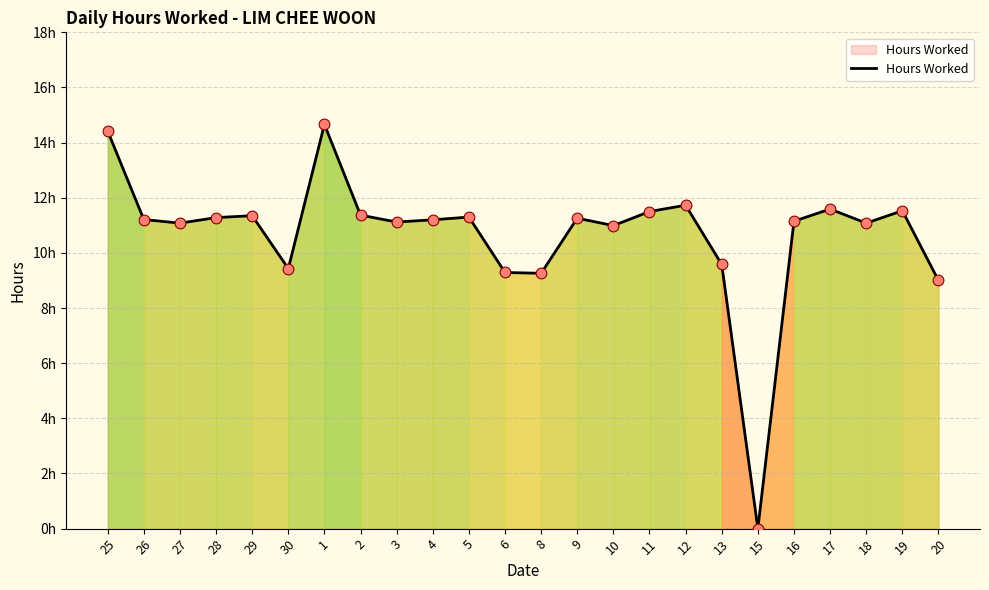

Is this an area chart (filled region under the line)?

Yes